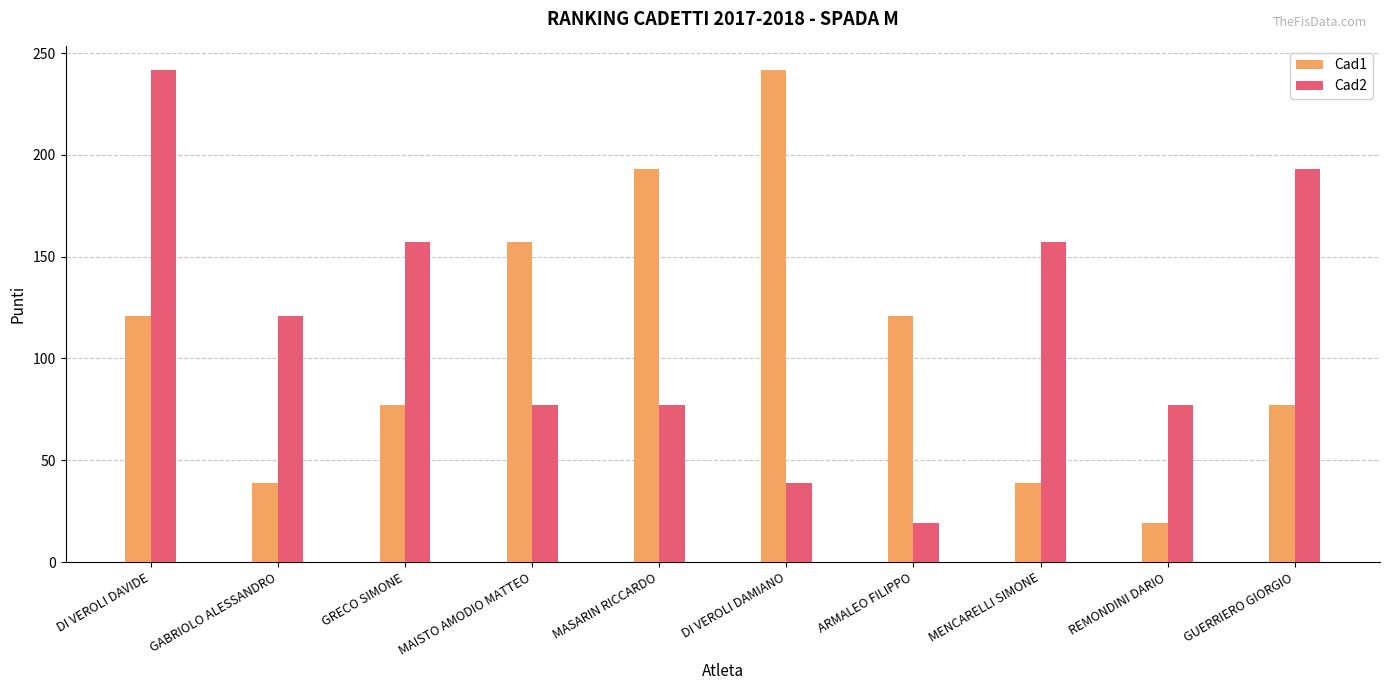

How many distinct data groups are displayed?

2